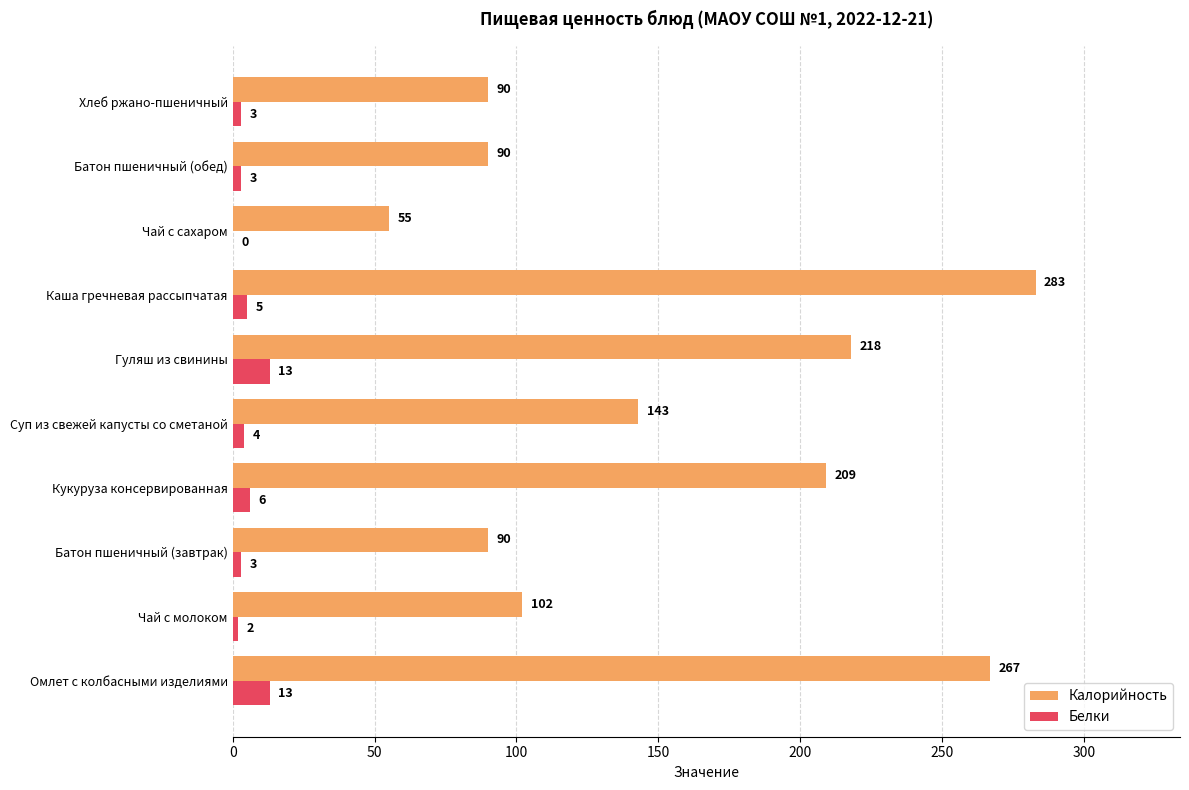

How many values in Белки are above zero?

9